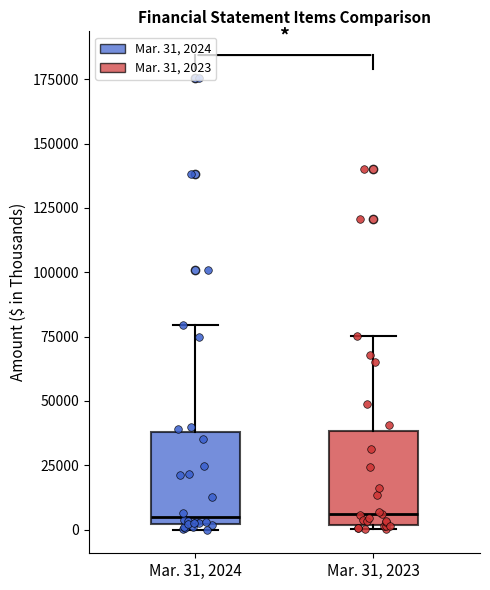

Reading left to right, transcribe this box plot: for each box, give where its median line is, the range the box spans, and where its two whiskers end, as read against the y-axis. The values are not printed on the chart, so give them approximately, as read against the axis.

Mar. 31, 2024: median 5000, box 0 to 40000, whiskers 0 (just below the box's lower edge) to 80000
Mar. 31, 2023: median 5000, box 0 to 40000, whiskers 0 (just below the box's lower edge) to 75000